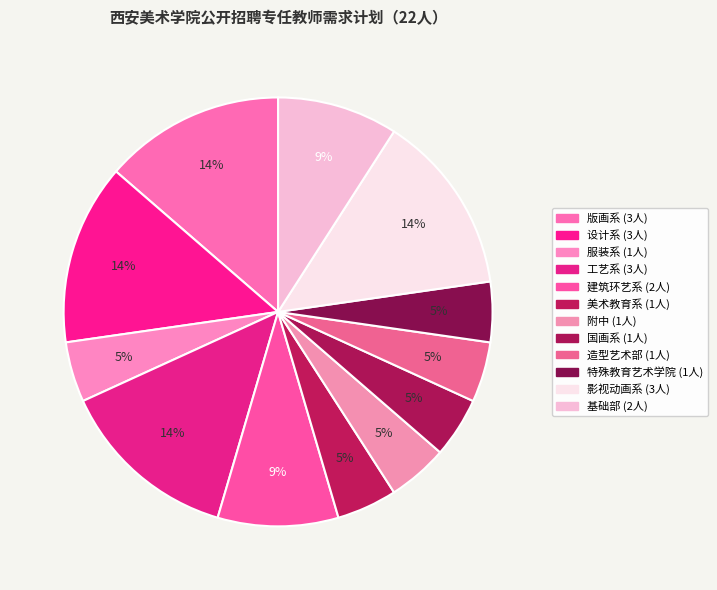

How many segments does this pie chart have?

12